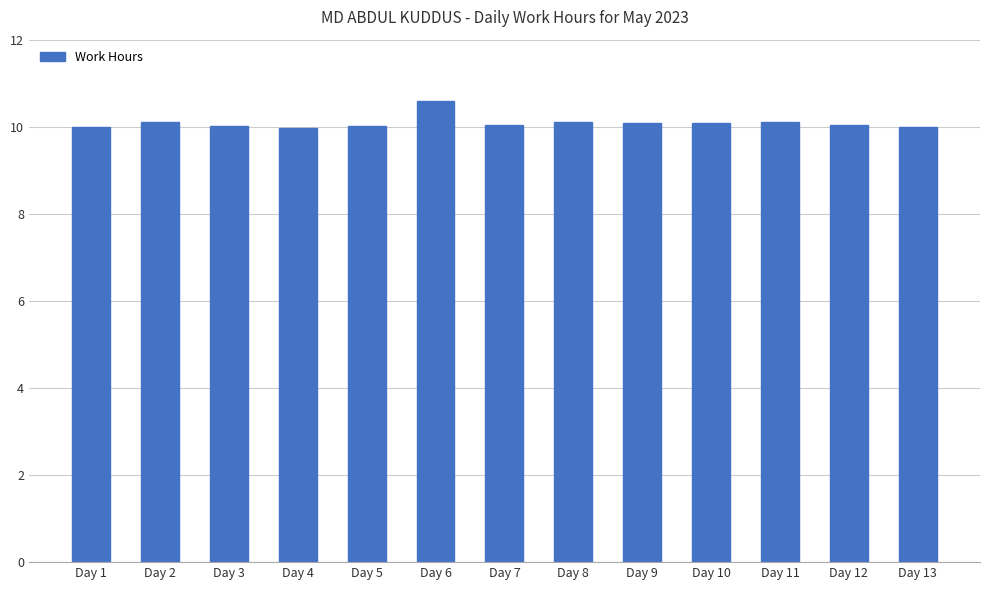

What is the value of the 2nd bar from the left?

10.1